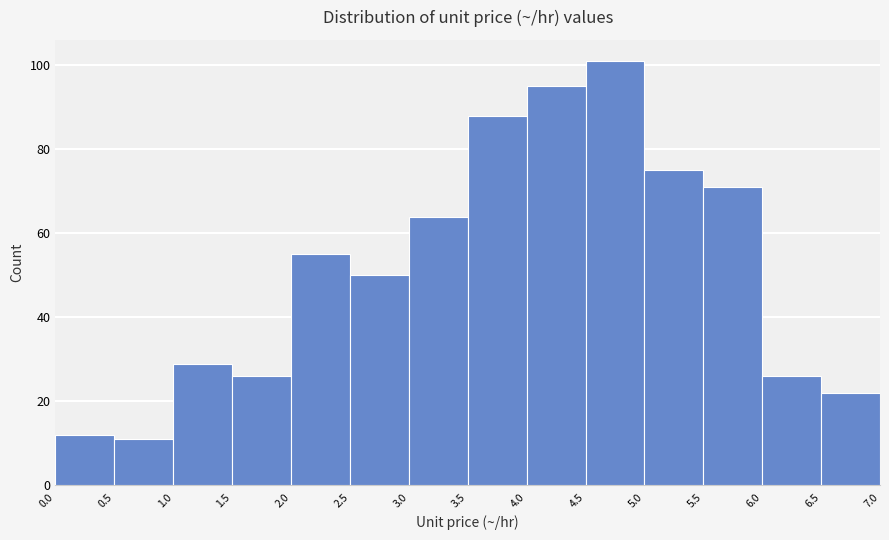

Reading left to right, transcribe this chart: for each bar, give the range it covers on the x-axis and its height. The values are not printed on the chart, so give them approximately, as read against the axis.

0.0 to 0.5: 12
0.5 to 1.0: 12
1.0 to 1.5: 30
1.5 to 2.0: 26
2.0 to 2.5: 56
2.5 to 3.0: 50
3.0 to 3.5: 64
3.5 to 4.0: 88
4.0 to 4.5: 96
4.5 to 5.0: 102
5.0 to 5.5: 76
5.5 to 6.0: 72
6.0 to 6.5: 26
6.5 to 7.0: 22